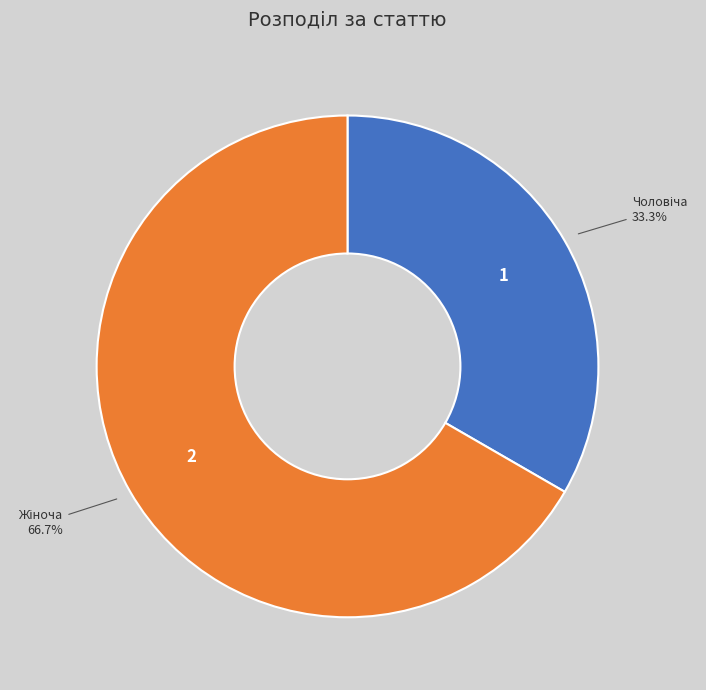

Is there any slice that represents more than half of the pie?

Yes